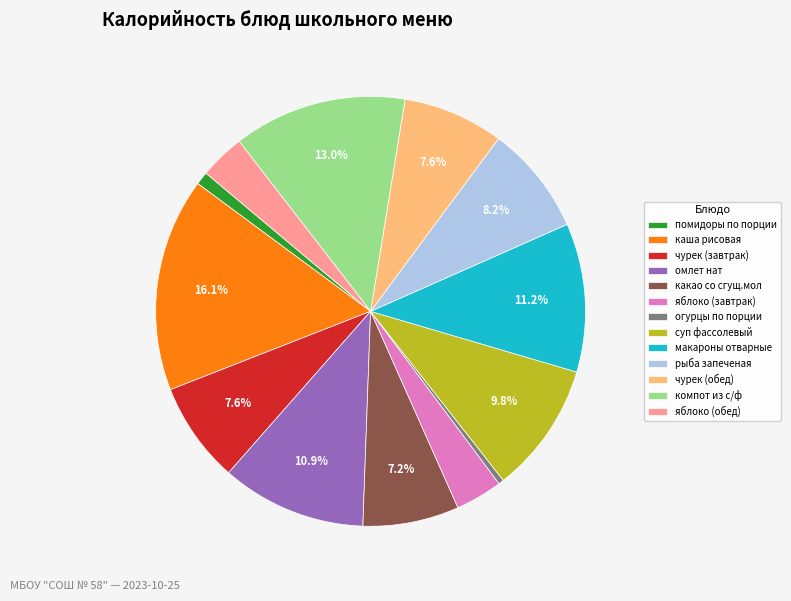

Is there any slice that represents more than half of the pie?

No